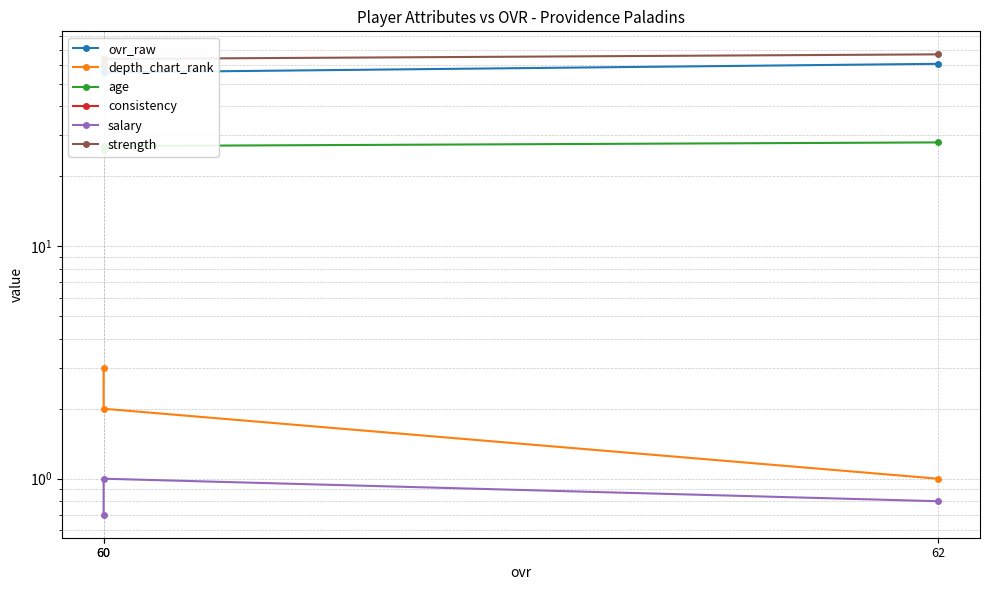

What is the value of the salary point at the 3rd from the left?

1.0